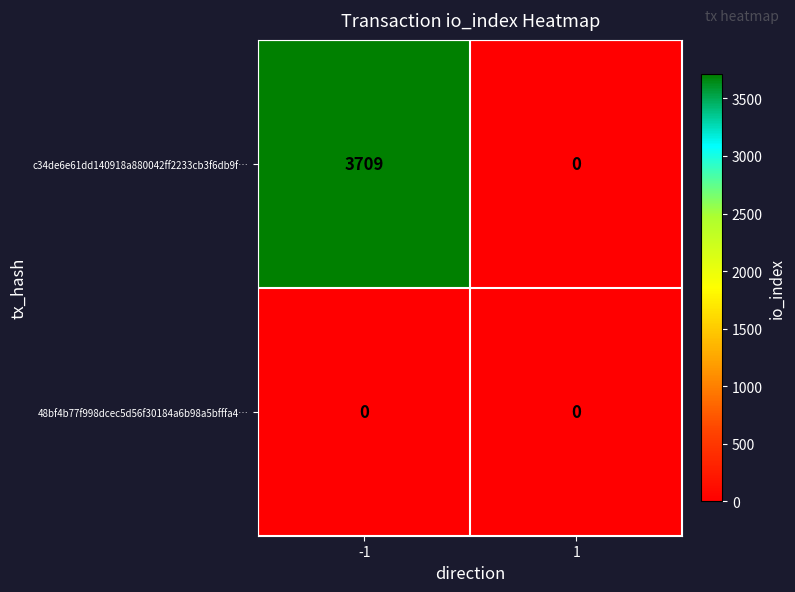

Is it true that c34de6e61dd140918a880042ff2233cb3f6db9f… equals 3709 at -1?

True